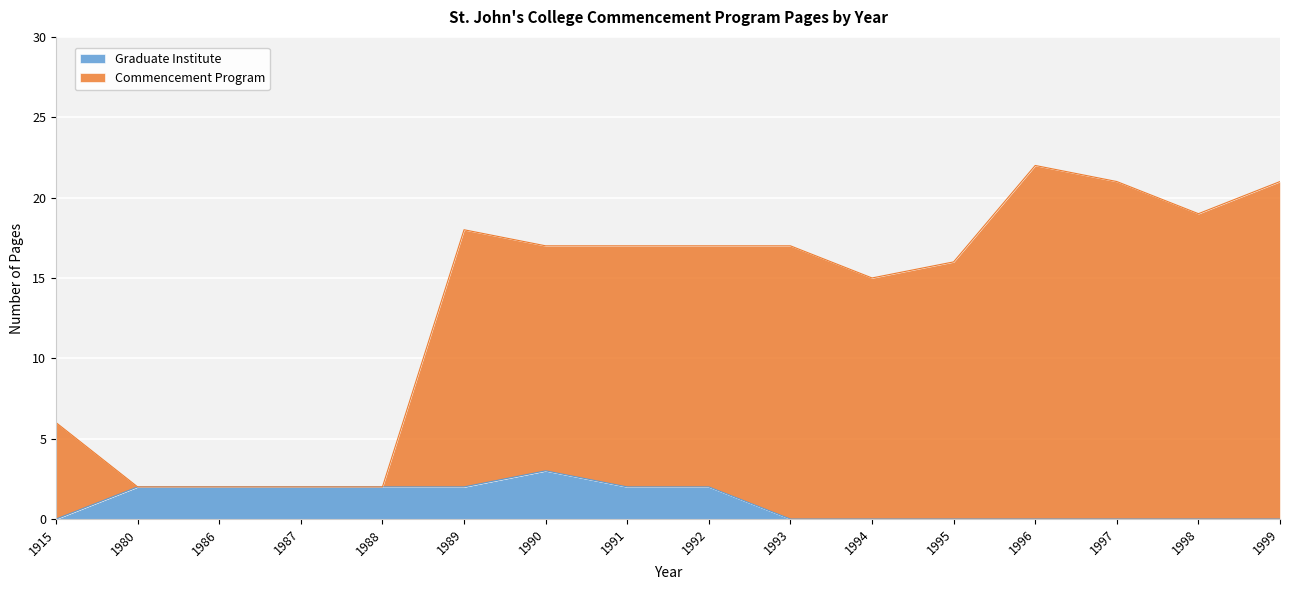

What is the total value across all series at 1992?

17